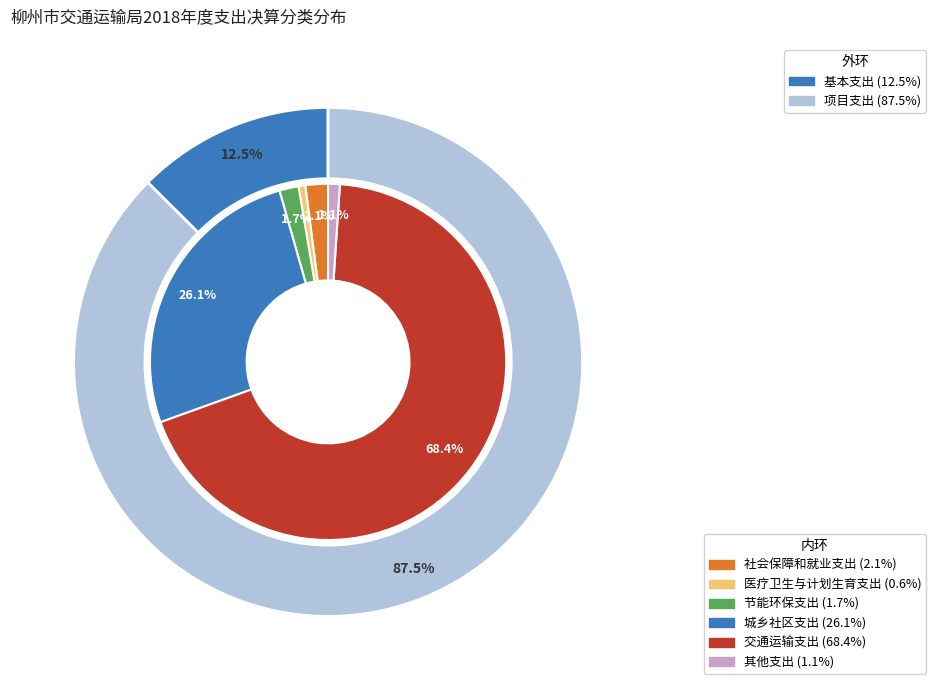

Rank the categories by value from lowest to highest.

医疗卫生与计划生育支出, 其他支出, 节能环保支出, 社会保障和就业支出, 城乡社区支出, 交通运输支出